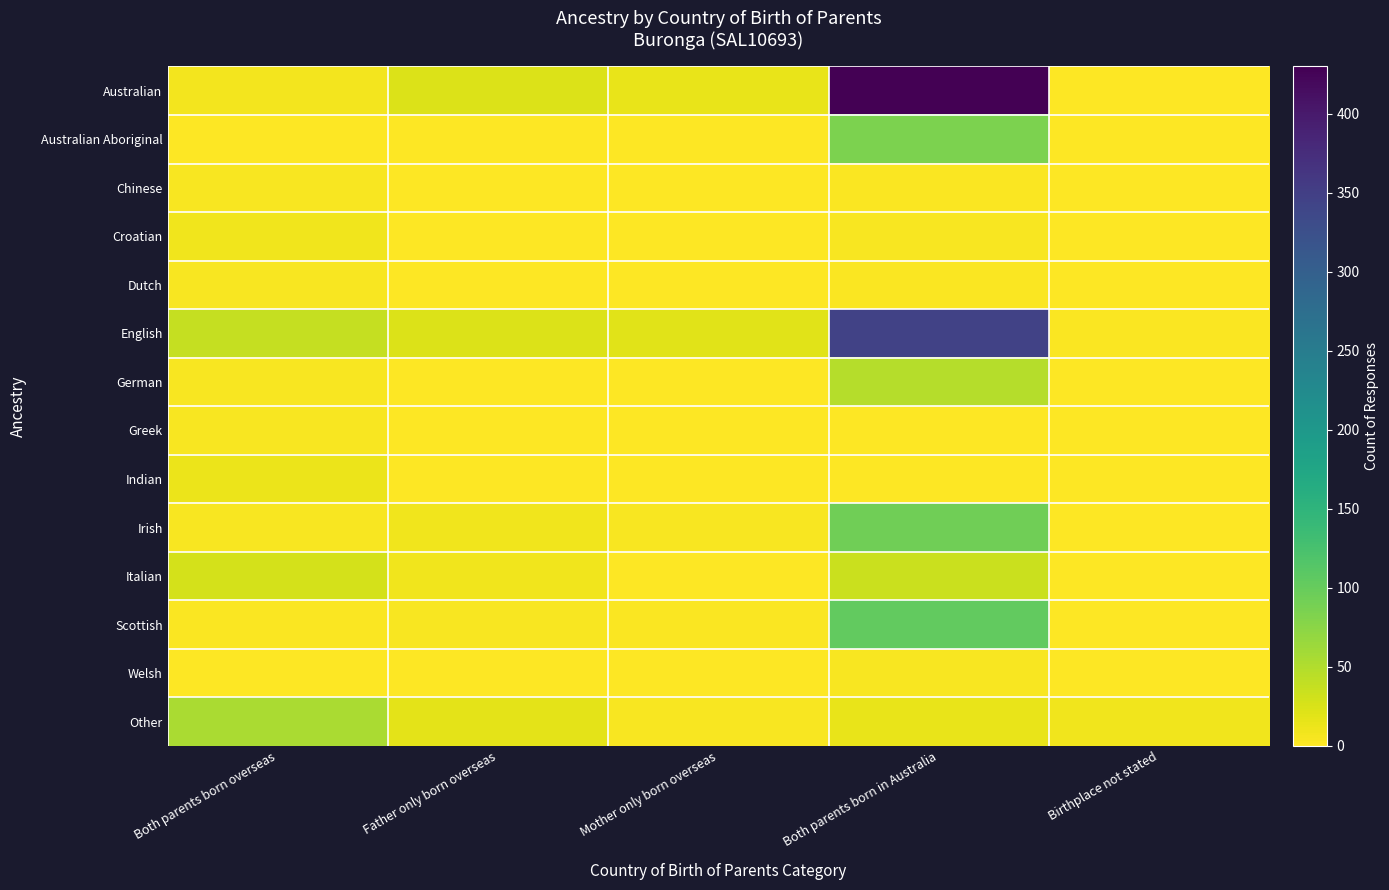

List the series in order of their peak value, lowest first.

Greek, Welsh, Chinese, Dutch, Croatian, Indian, Italian, German, Other, Australian Aboriginal, Irish, Scottish, English, Australian